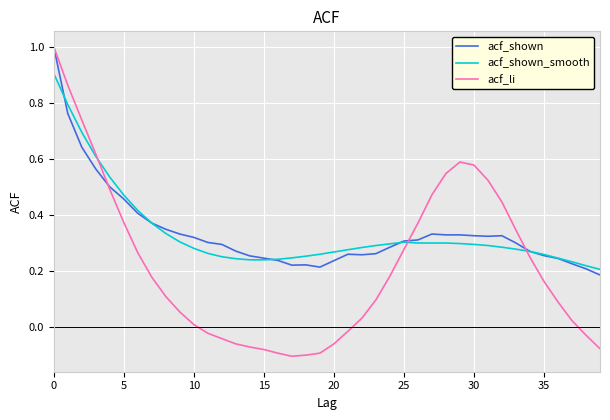

Which series has the widest spread of values?

acf_li